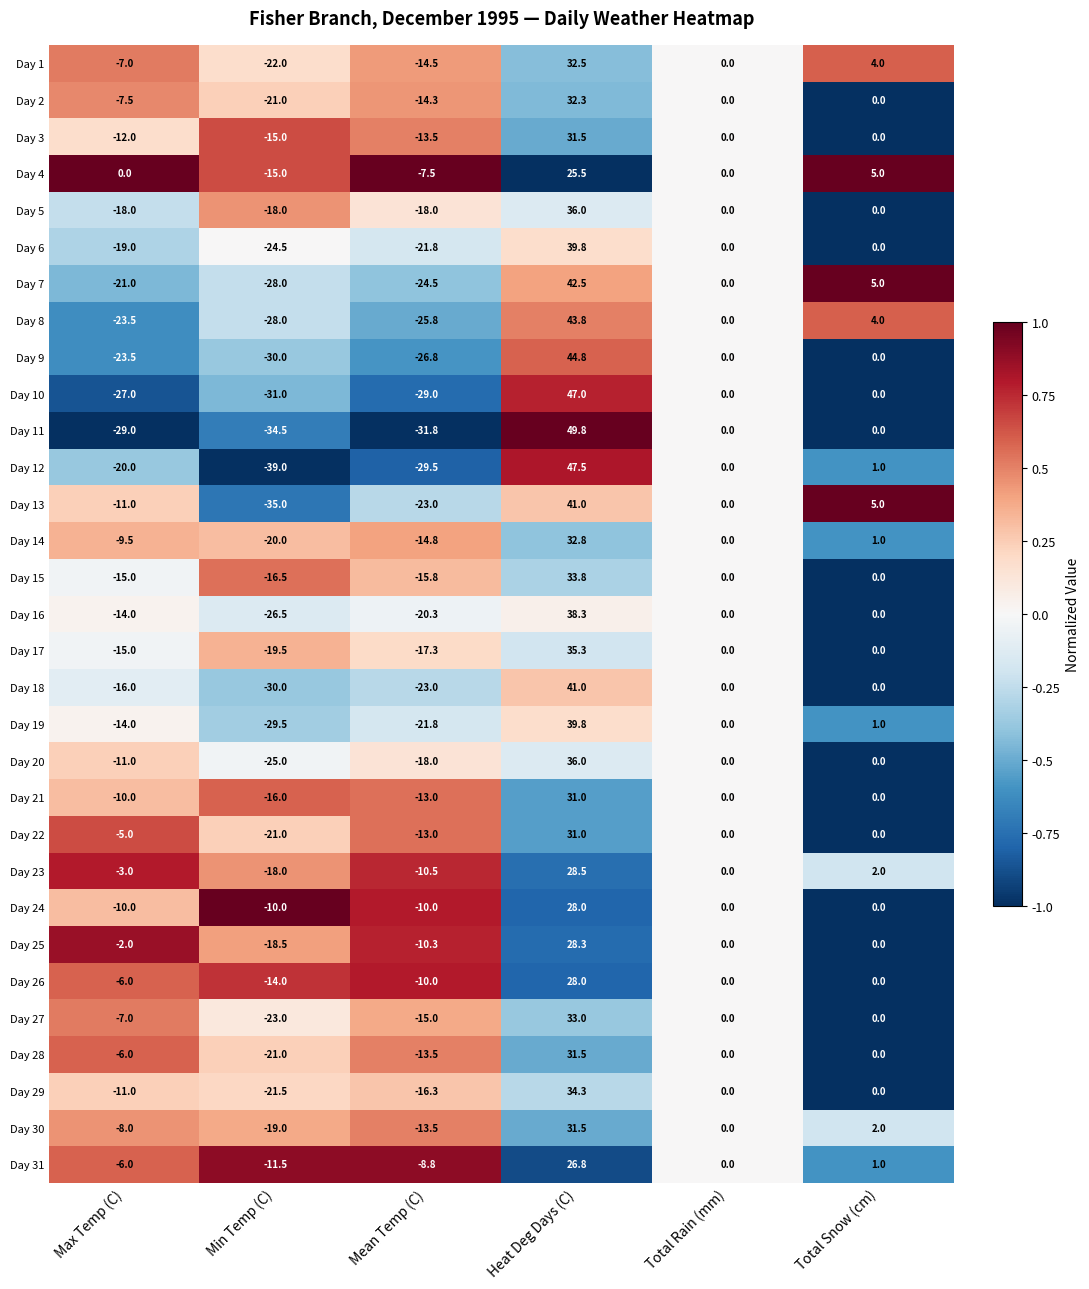

At which label does Day 27 first exceed 0?

Heat Deg Days (C)